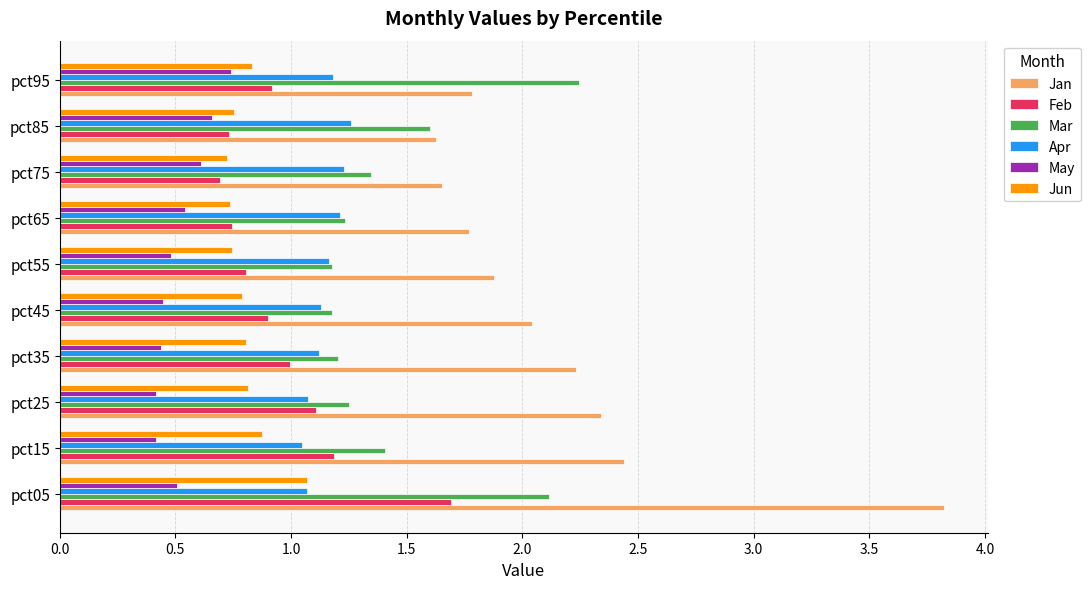

Which series has the largest range (max minus min)?

Jan